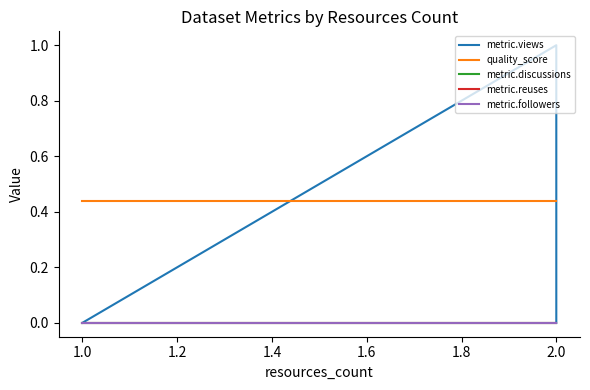

Which series changed the most between 1.0 and 1.6?

metric.views